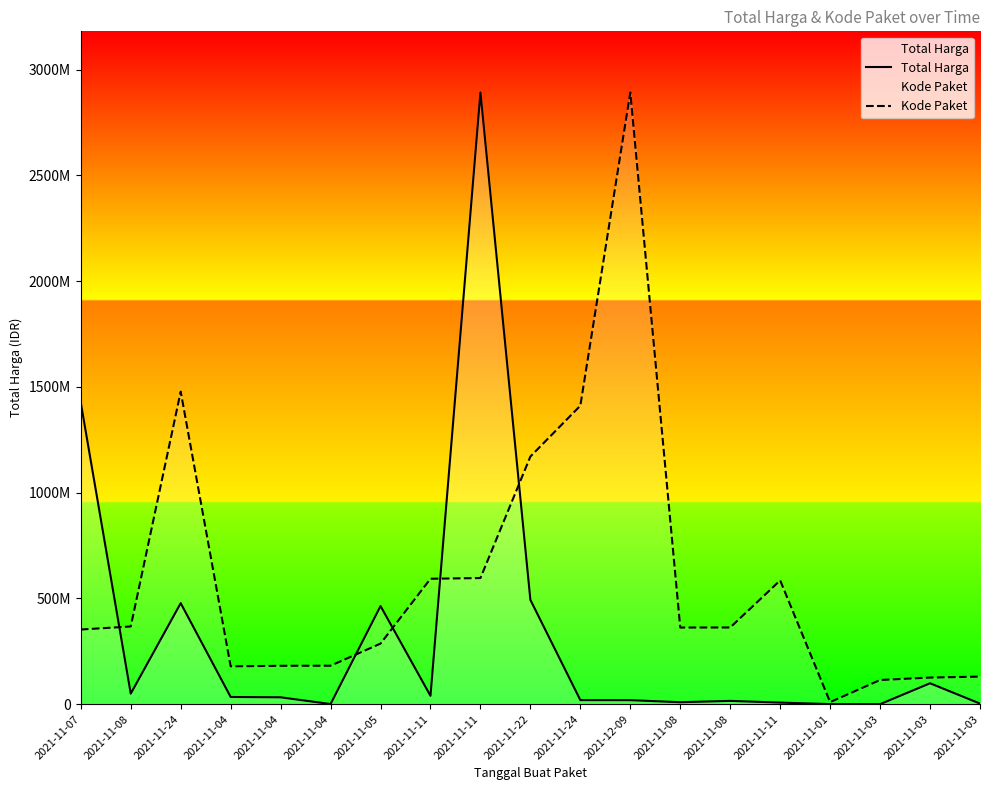

The Total Harga series shows 478454.2 at 2021-11-01. True or false?

False